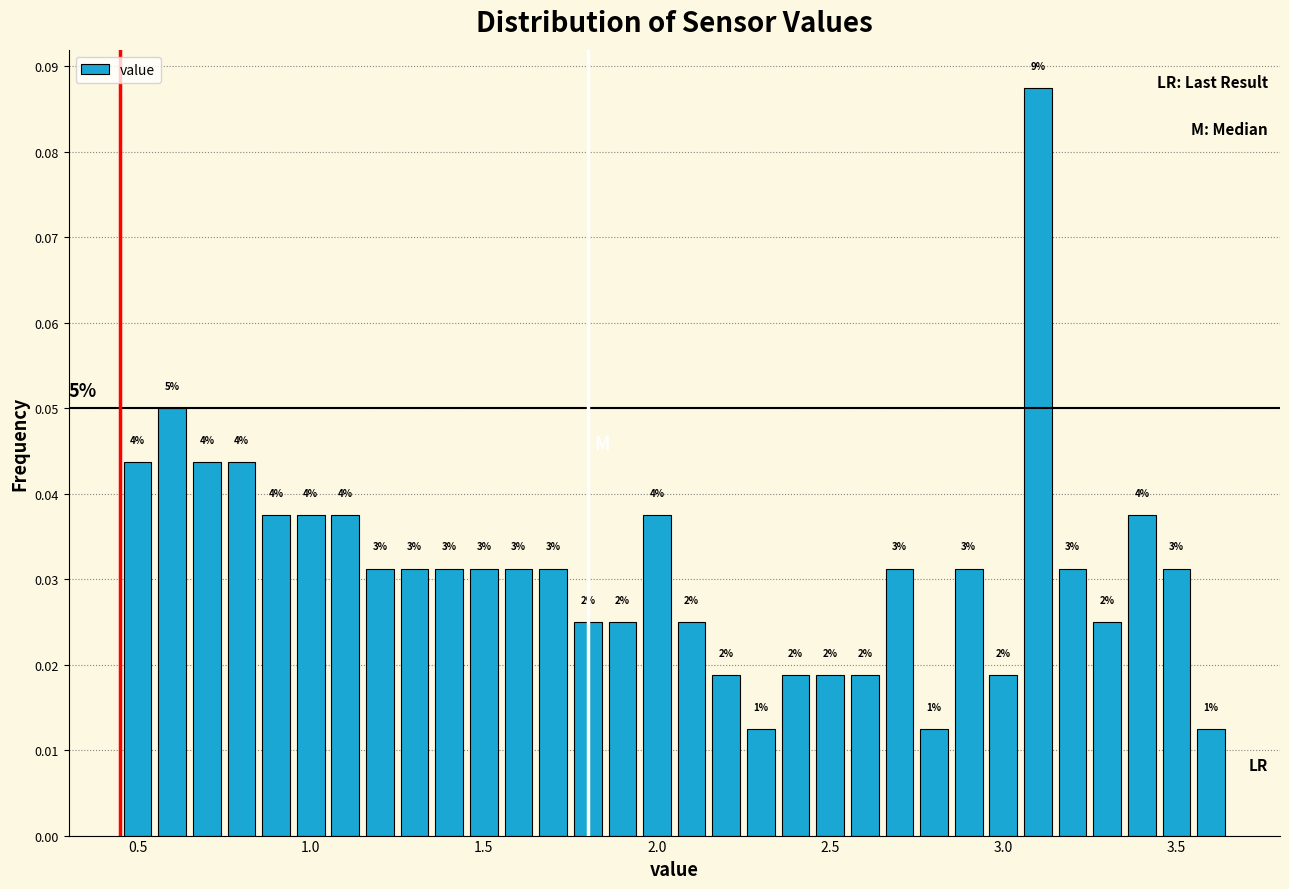

Read against the x-axis, roughly where is the centre of the tallest bar?

3.10